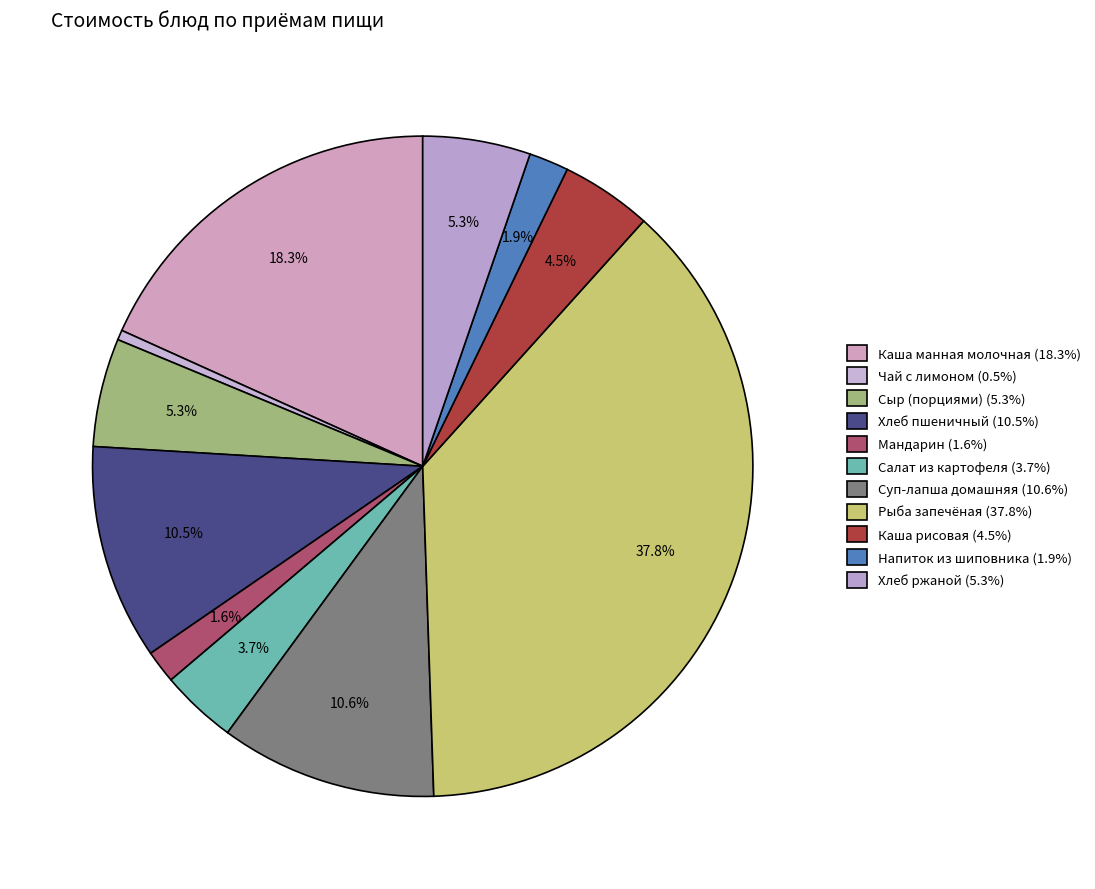

Is it true that Напиток из шиповника is 2% of the pie?

True